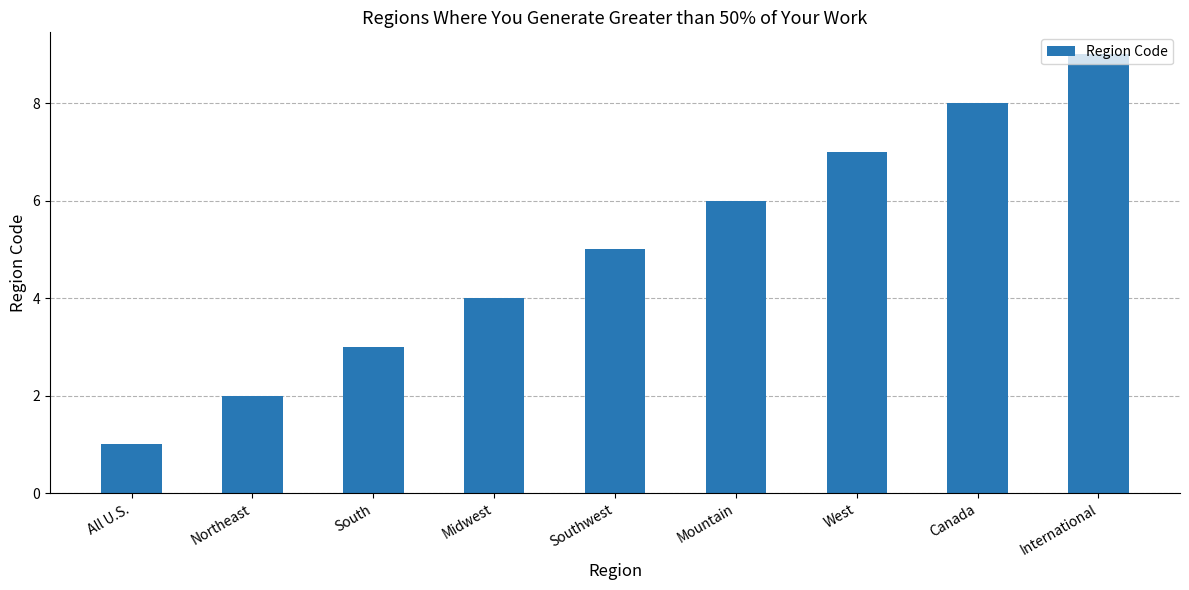

What is the average value?

5